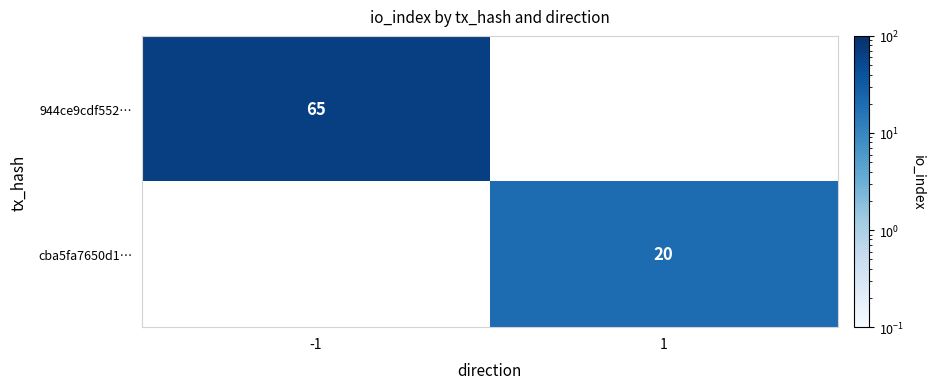

At which category does the chart reach its minimum across all series?

1